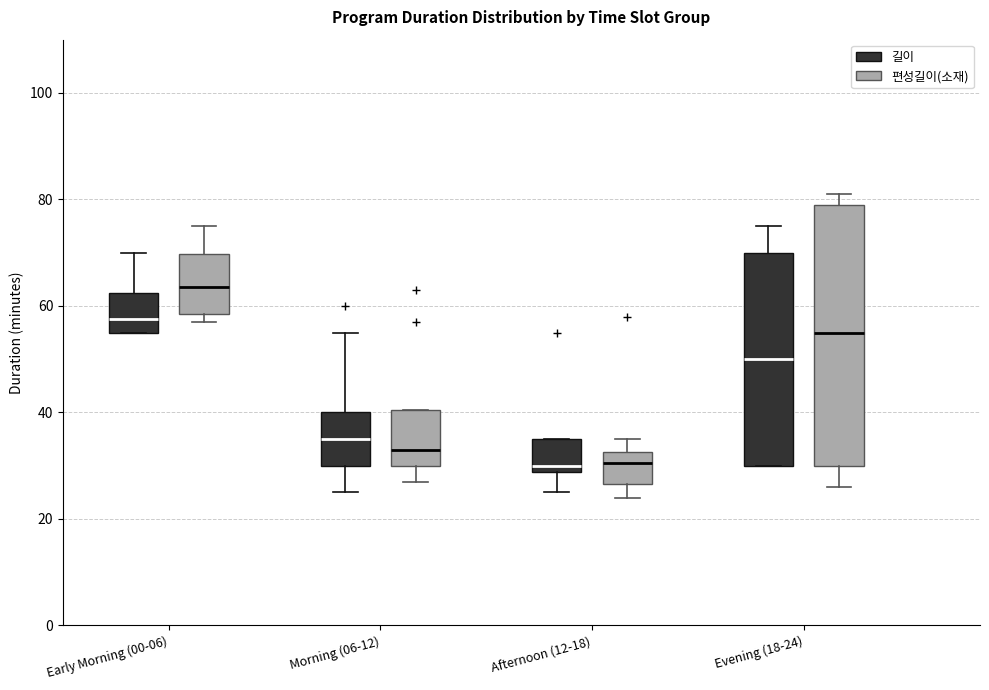

Reading left to right, transcribe this box plot: for each box, give where its median line is, the range the box spans, and where its two whiskers end, as read against the y-axis. The values are not printed on the chart, so give them approximately, as read against the axis.

Early Morning (00-06) (길이): median 58, box 56 to 62, whiskers 56 to 70
Early Morning (00-06) (편성길이(소재)): median 64, box 58 to 70, whiskers 58 (just below the box's lower edge) to 76
Morning (06-12) (길이): median 36, box 30 to 40, whiskers 26 to 56
Morning (06-12) (편성길이(소재)): median 34, box 30 to 40, whiskers 28 to 40
Afternoon (12-18) (길이): median 30, box 28 to 36, whiskers 26 to 36
Afternoon (12-18) (편성길이(소재)): median 30, box 26 to 32, whiskers 24 to 36
Evening (18-24) (길이): median 50, box 30 to 70, whiskers 30 to 76
Evening (18-24) (편성길이(소재)): median 56, box 30 to 80, whiskers 26 to 82